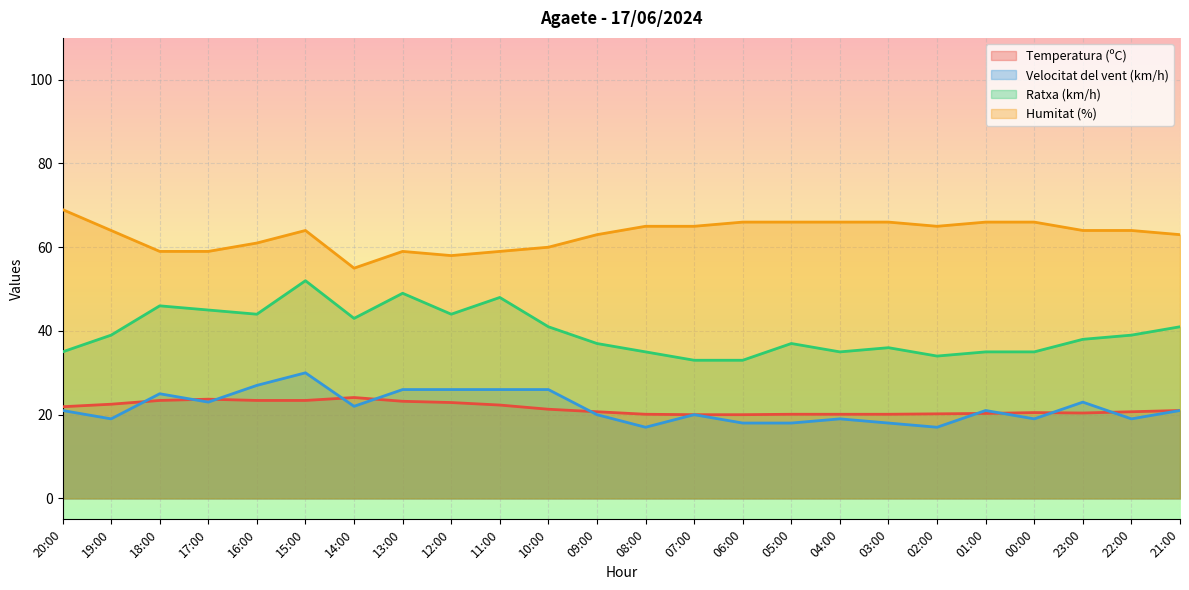

What is the total value across all series at 01:00?

142.3